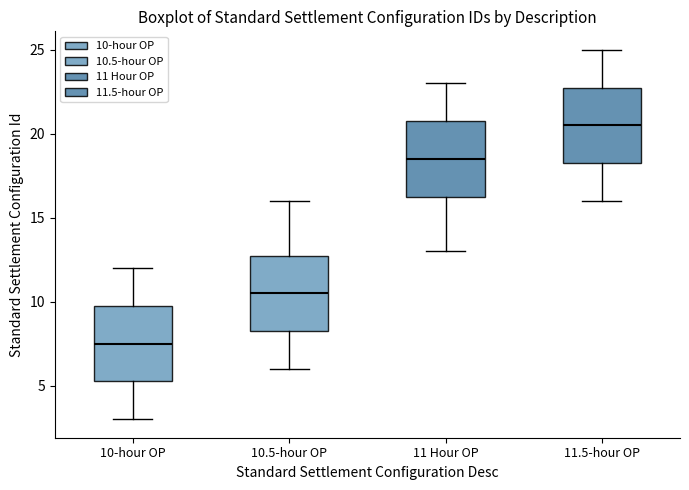

Which box's median line is the lowest?

10-hour OP